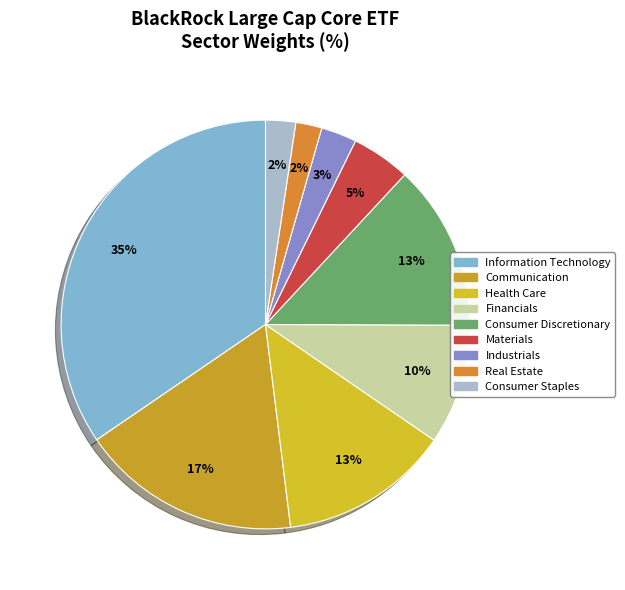

Does Health Care account for over 50% of the chart?

No